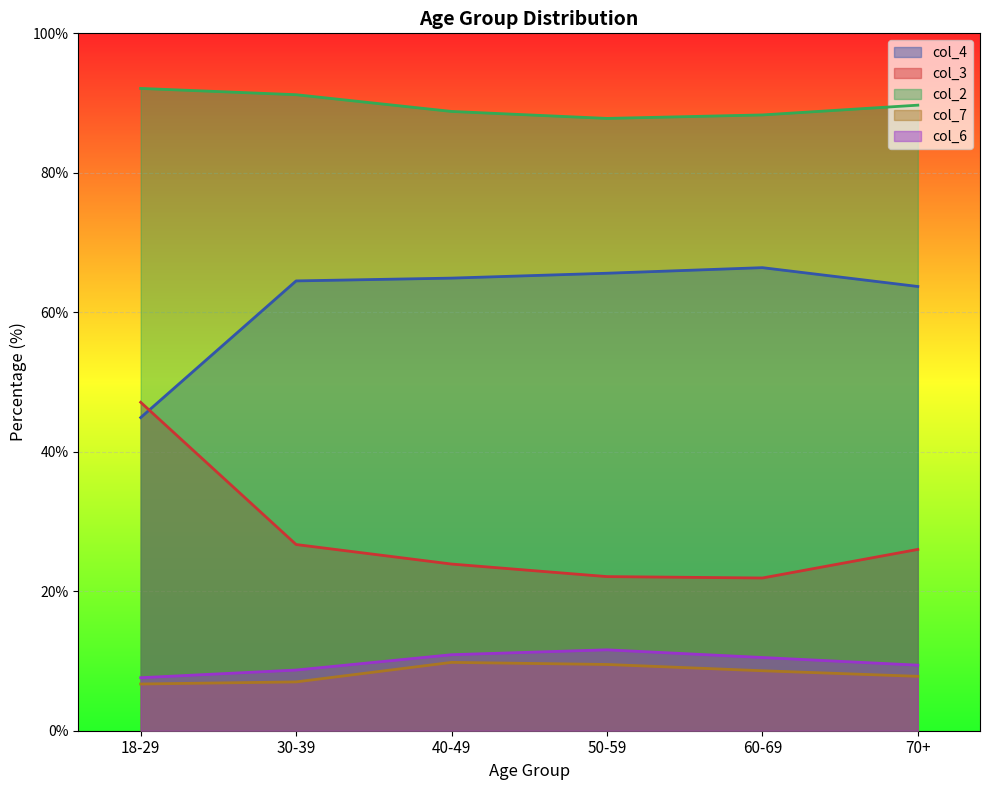

What are all the series names shown in the legend?

col_4, col_3, col_2, col_7, col_6